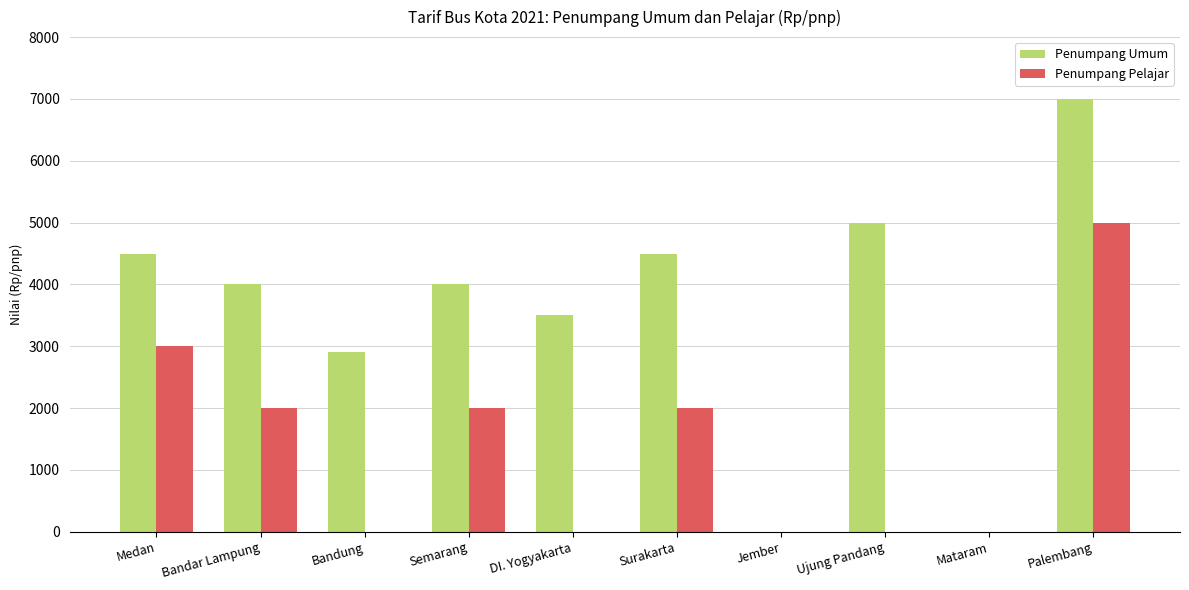

The value of Penumpang Umum at Bandar Lampung is 1762. True or false?

False